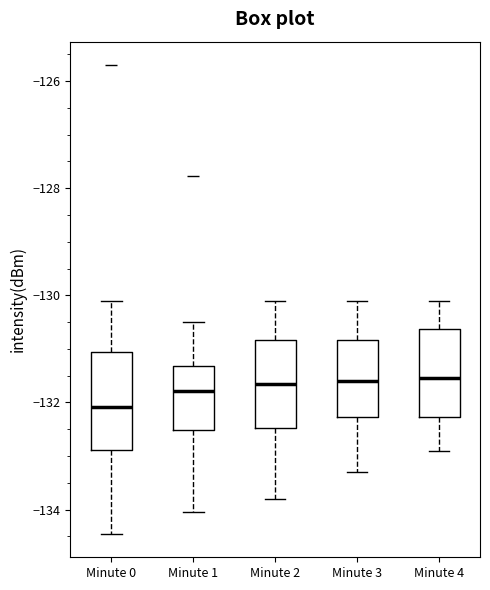

Where does the upper whisker of the box for Minute 0 end on the y-axis? The values are not printed on the chart, so give them approximately, as read against the axis.

-130.0